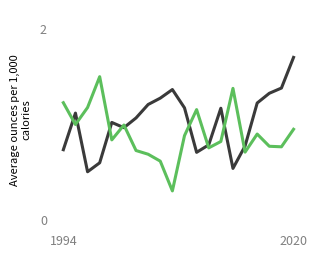

What is the maximum value shown in the chart?

1.7